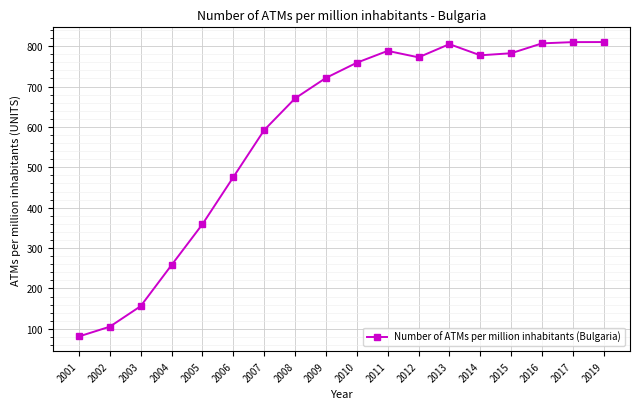

Is it true that the value at 2014 is 1209.1?

False